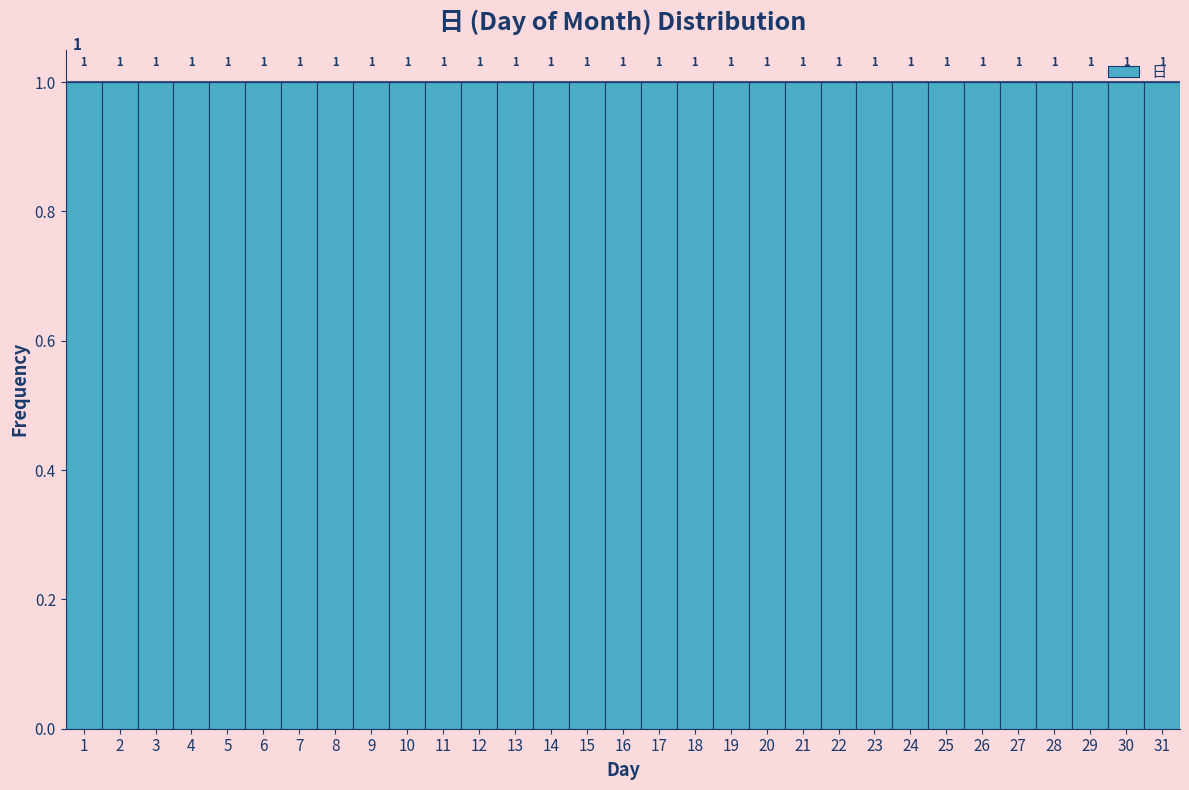

Reading left to right, transcribe this chart: for each bar, give the range it covers on the x-axis and its height.

0.5 to 1.5: 1
1.5 to 2.5: 1
2.5 to 3.5: 1
3.5 to 4.5: 1
4.5 to 5.5: 1
5.5 to 6.5: 1
6.5 to 7.5: 1
7.5 to 8.5: 1
8.5 to 9.5: 1
9.5 to 10.5: 1
10.5 to 11.5: 1
11.5 to 12.5: 1
12.5 to 13.5: 1
13.5 to 14.5: 1
14.5 to 15.5: 1
15.5 to 16.5: 1
16.5 to 17.5: 1
17.5 to 18.5: 1
18.5 to 19.5: 1
19.5 to 20.5: 1
20.5 to 21.5: 1
21.5 to 22.5: 1
22.5 to 23.5: 1
23.5 to 24.5: 1
24.5 to 25.5: 1
25.5 to 26.5: 1
26.5 to 27.5: 1
27.5 to 28.5: 1
28.5 to 29.5: 1
29.5 to 30.5: 1
30.5 to 31.5: 1